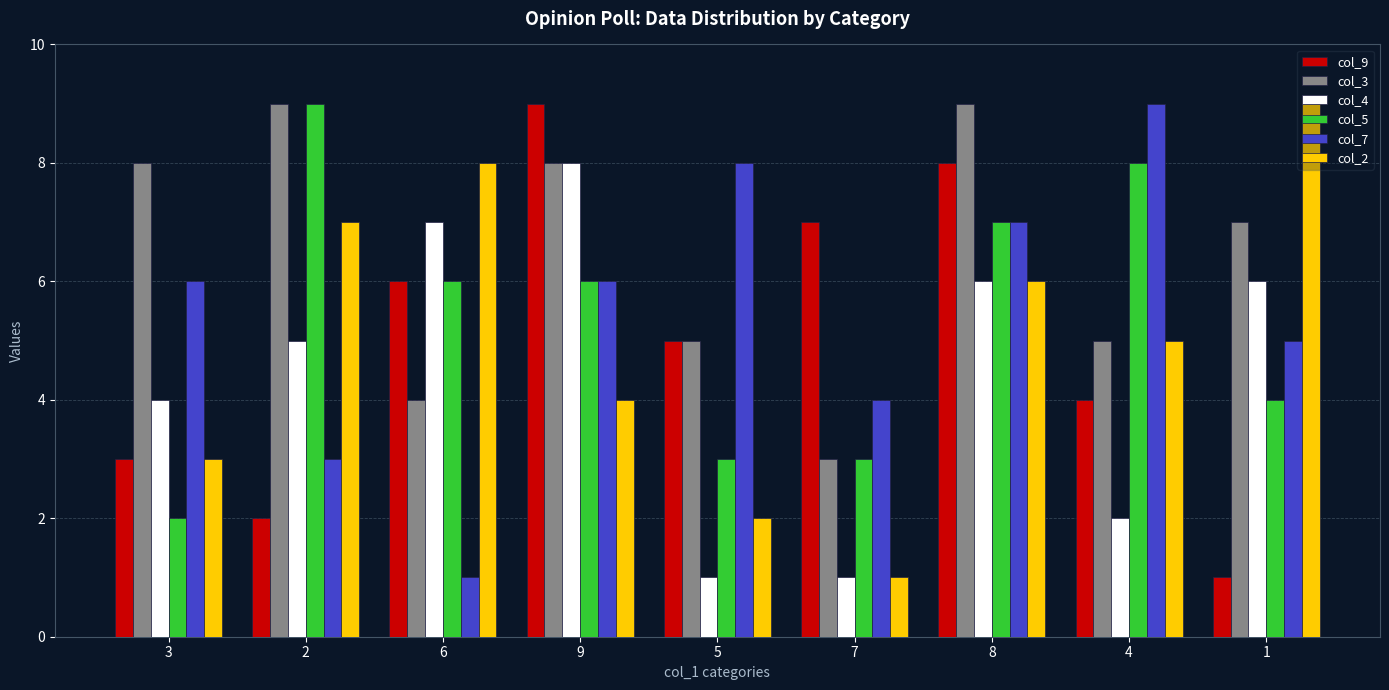

Where does the col_9 series first go above 5?

6